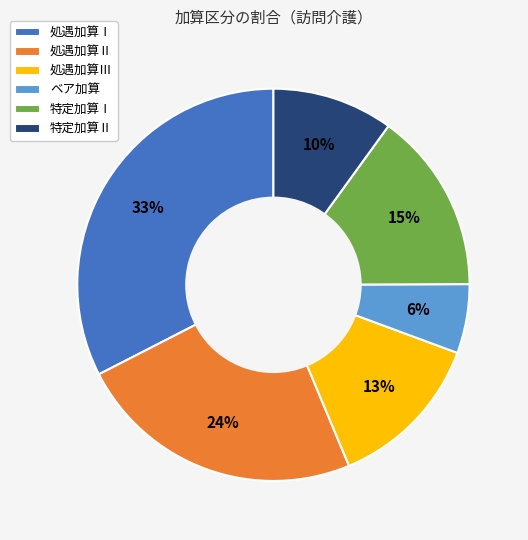

Which slice is the smallest?

ベア加算